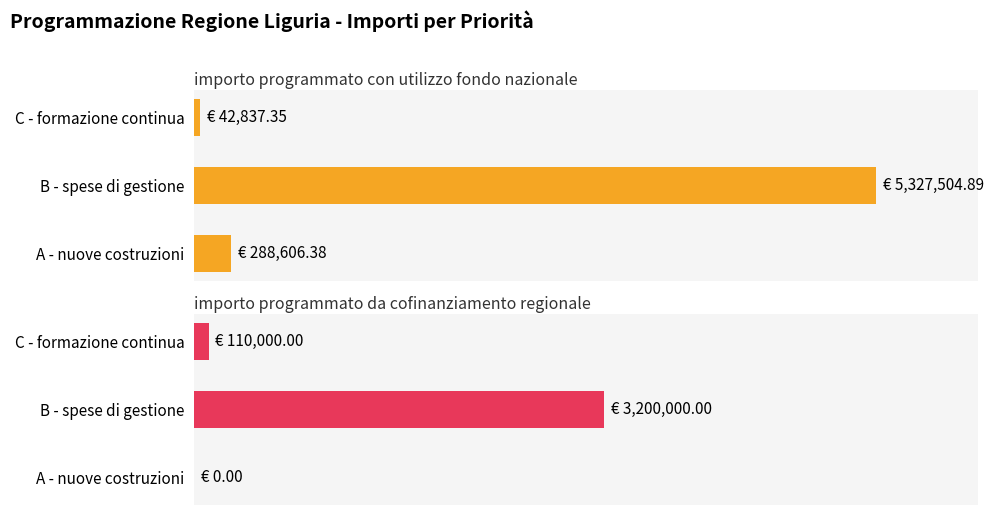

What is the average value of the importo programmato da cofinanziamento regionale series?

1103333.3